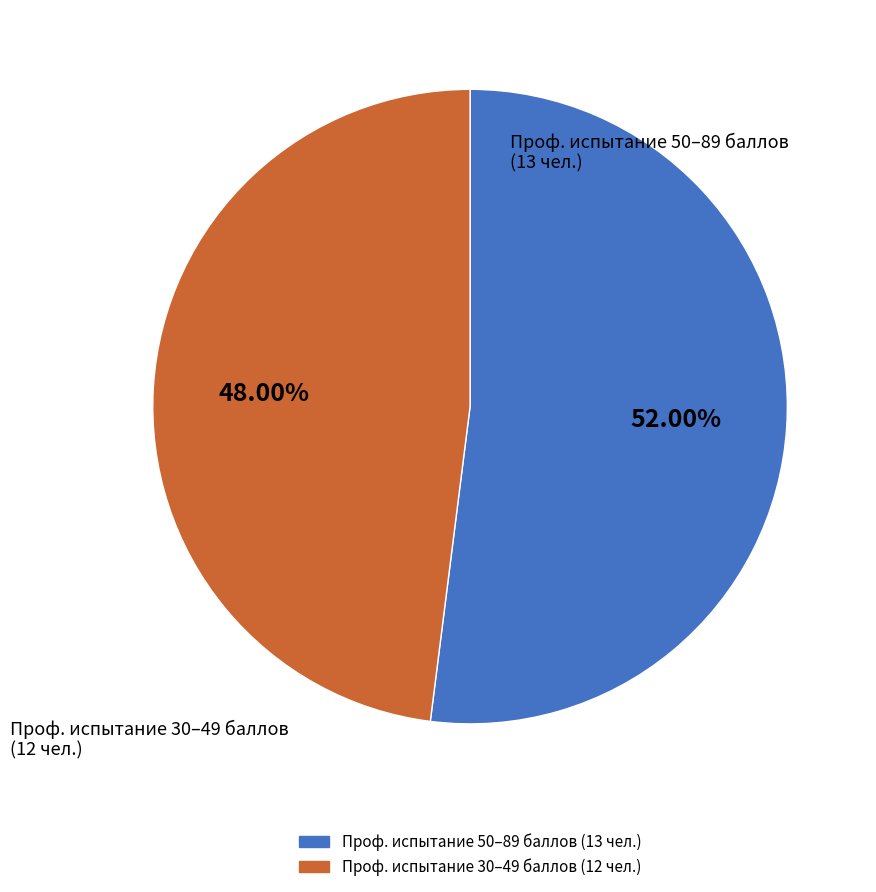

Is there a majority slice in this chart?

Yes